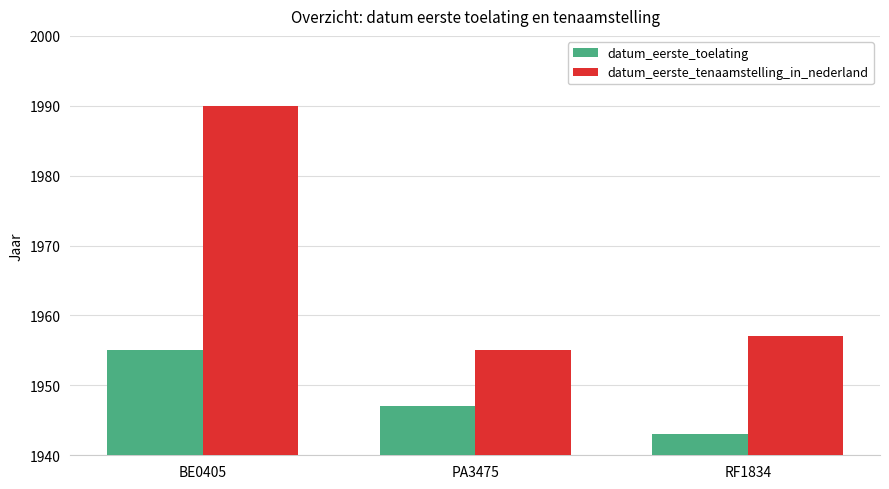

At BE0405, list the series in order from smallest to largest.

datum_eerste_toelating, datum_eerste_tenaamstelling_in_nederland